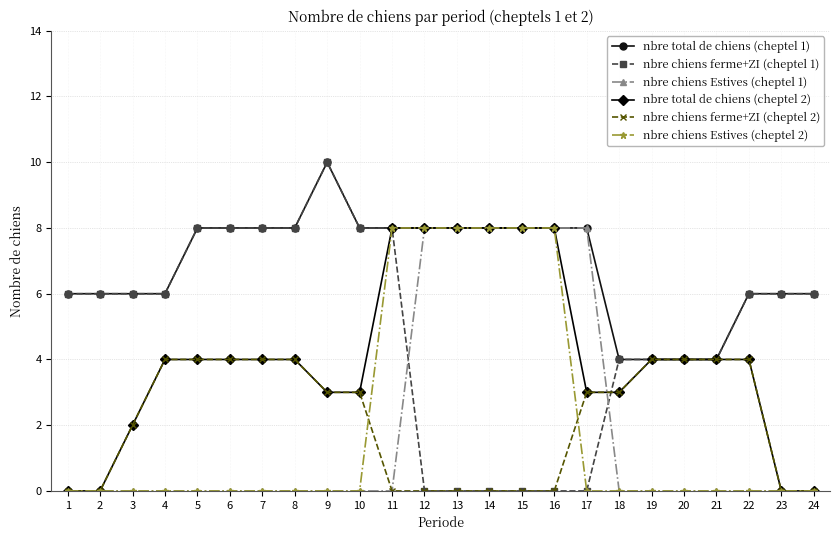

At which label does nbre chiens ferme+ZI (cheptel 1) reach its peak?

9